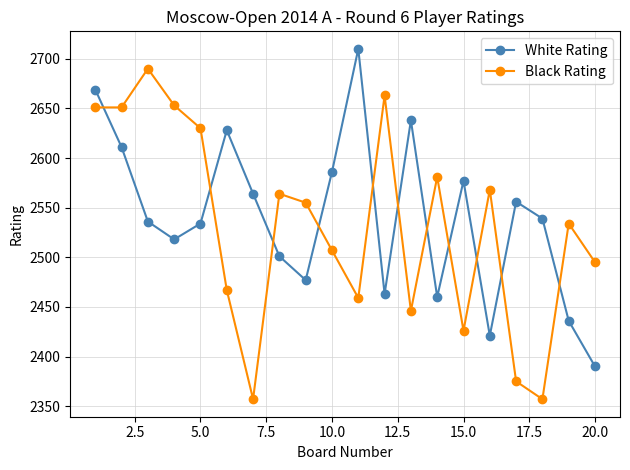

Which series has the widest spread of values?

Black Rating